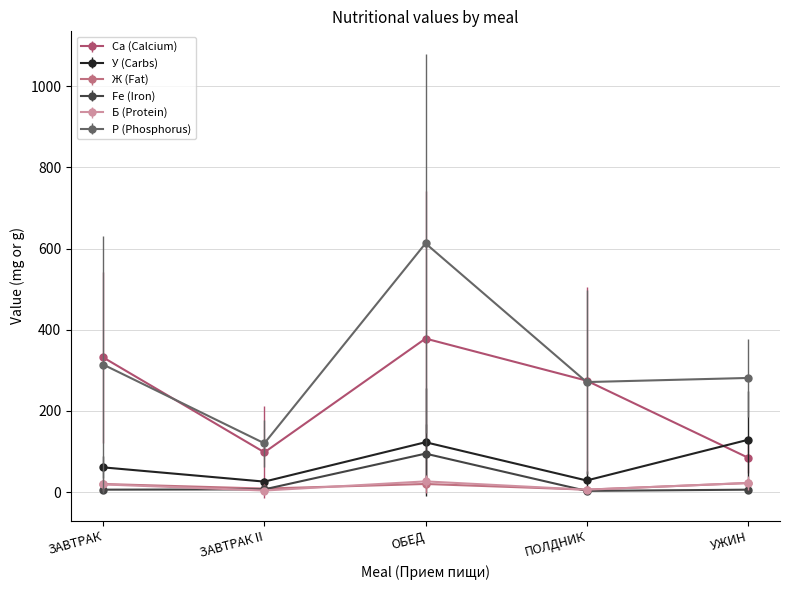

What is the smallest value displayed?

3.2